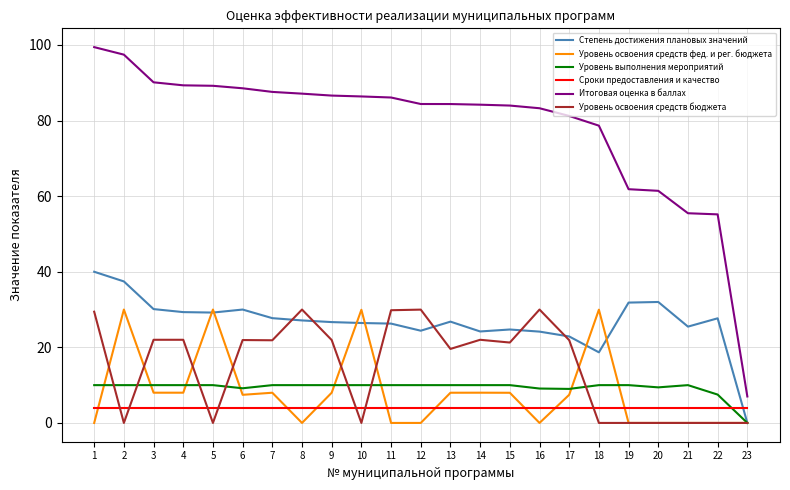

True or false: Уровень освоения средств фед. и рег. бюджета and Уровень выполнения мероприятий cross at least once.

True